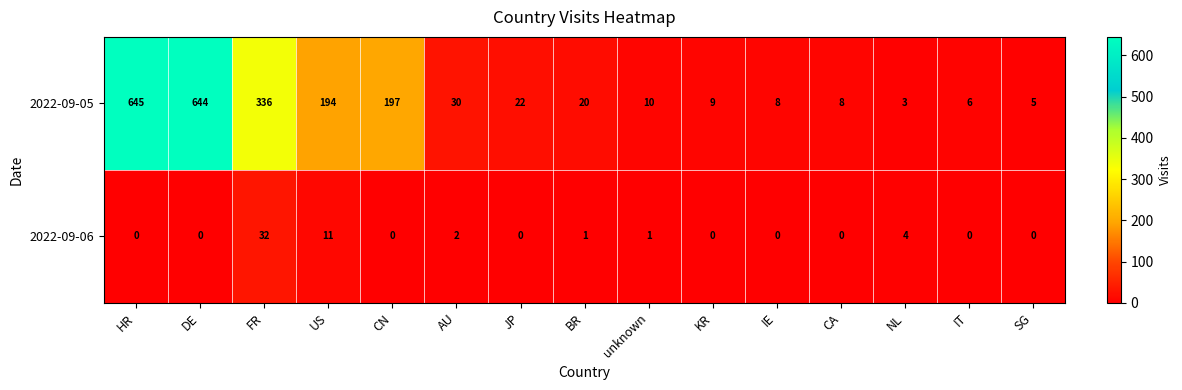

Between AU and IT, which series saw the biggest shift?

2022-09-05